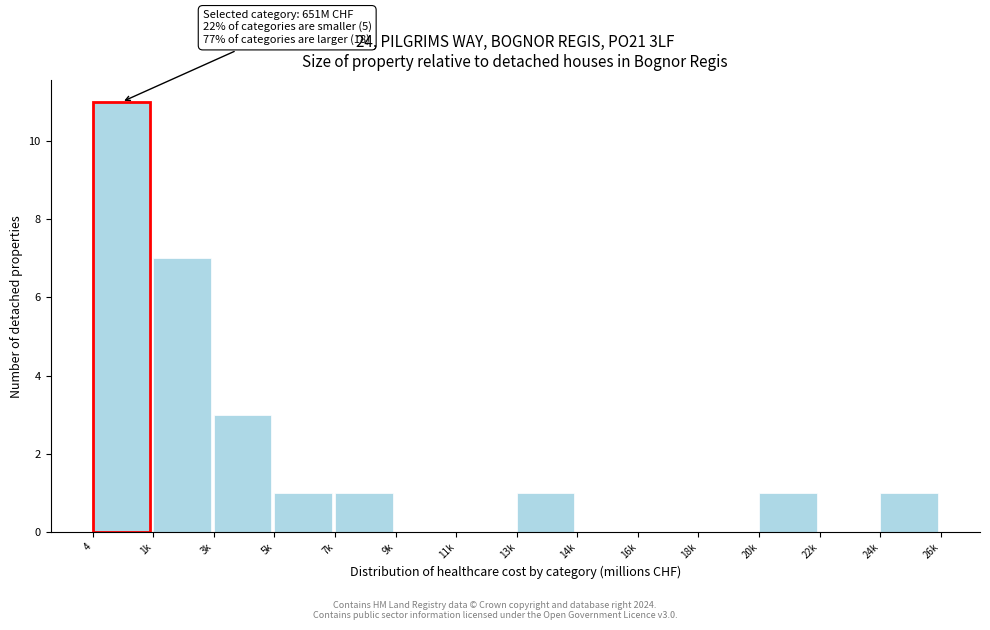

Reading left to right, extract all data points from this chart.

4=11	1k=7	3k=3	5k=1	7k=1	9k=0	11k=0	13k=1	14k=0	16k=0	18k=0	20k=1	22k=0	24k=1